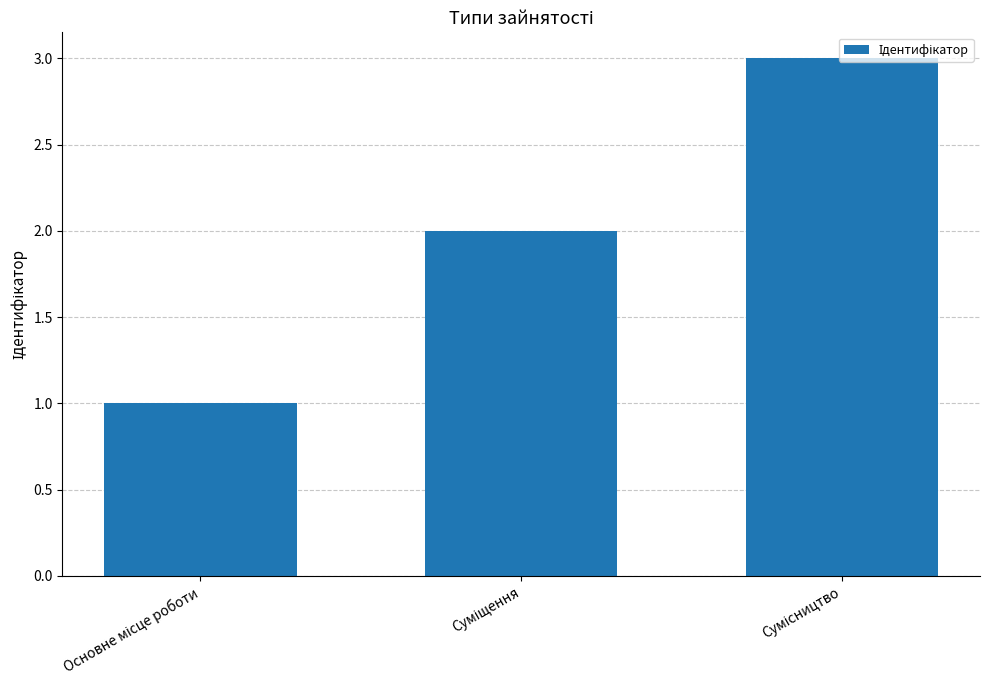

How many bars are there in total?

3